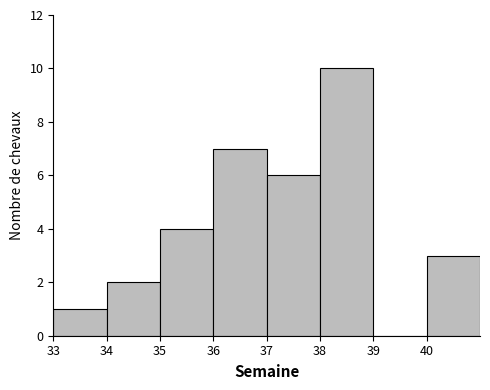

Reading left to right, list every bar in this chart as the range it spans on the x-axis followed by its height. The values are not printed on the chart, so give them approximately, as read against the axis.

33 to 34: 1
34 to 35: 2
35 to 36: 4
36 to 37: 7
37 to 38: 6
38 to 39: 10
39 to 40: 0
40 to 41: 3